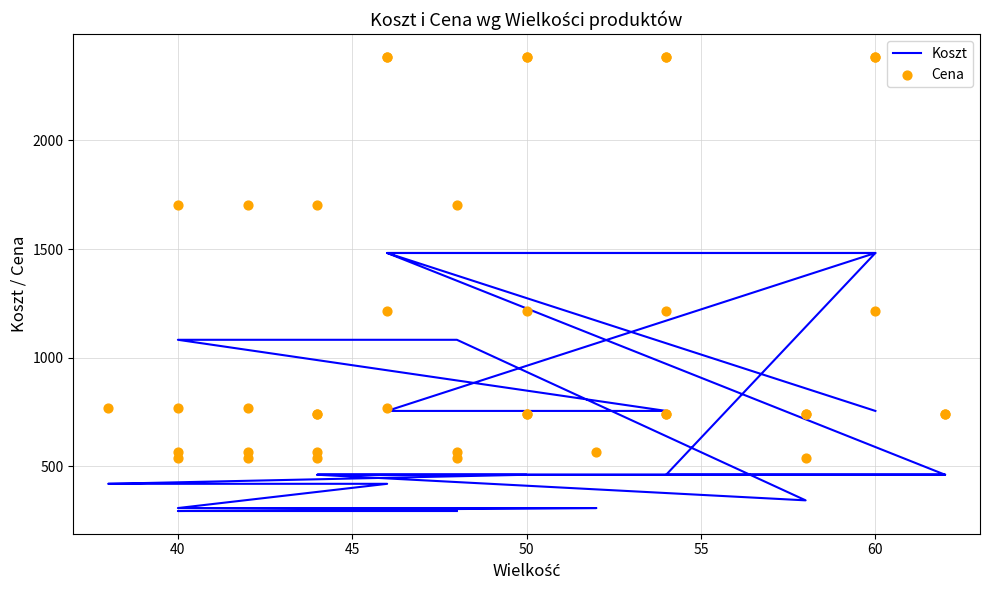

Which series contains the lowest Y value?

Koszt